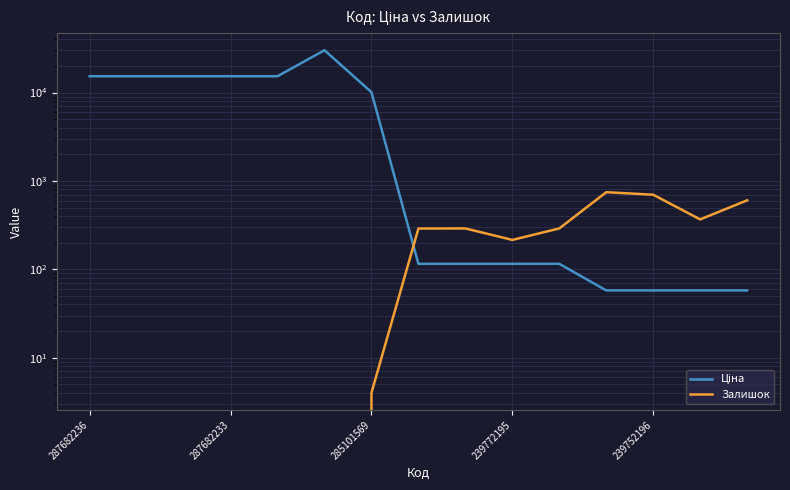

Which category has the lowest value across all series?

287682236